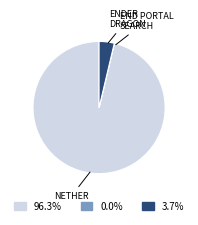

Does any single category account for the majority?

Yes